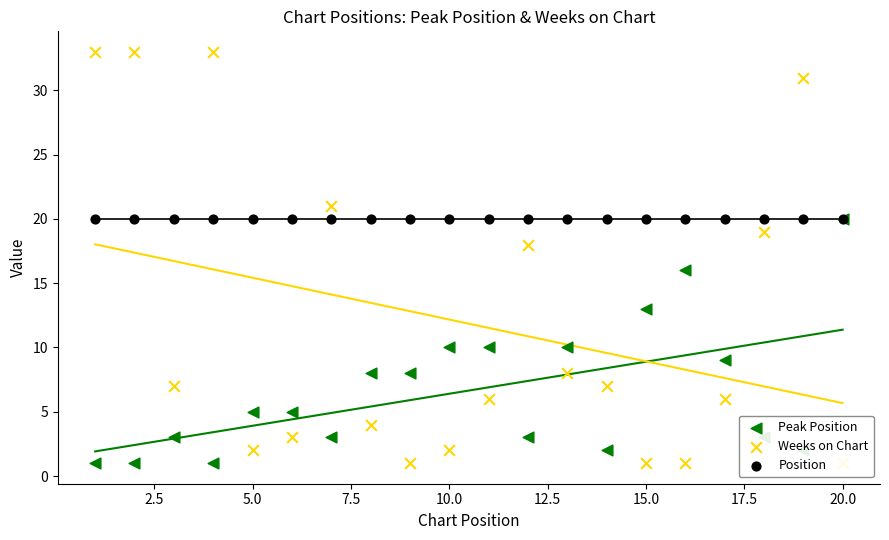

Which series contains the lowest Y value?

Peak Position